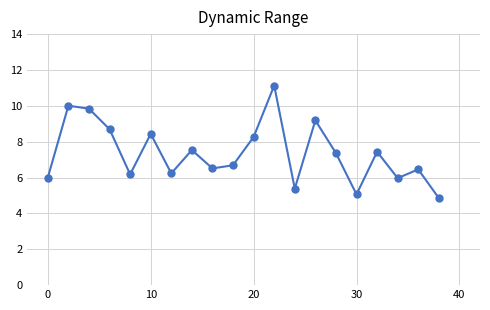

What is the greatest value displayed?

11.1